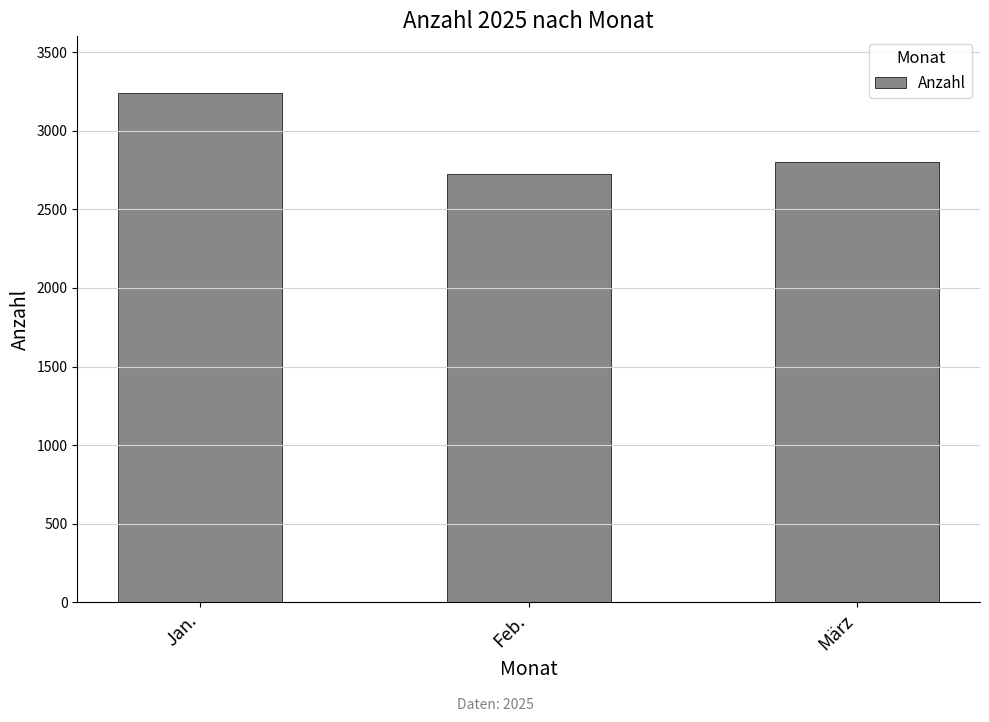

What is the ratio of the value at Feb. to the value at März?

1.0